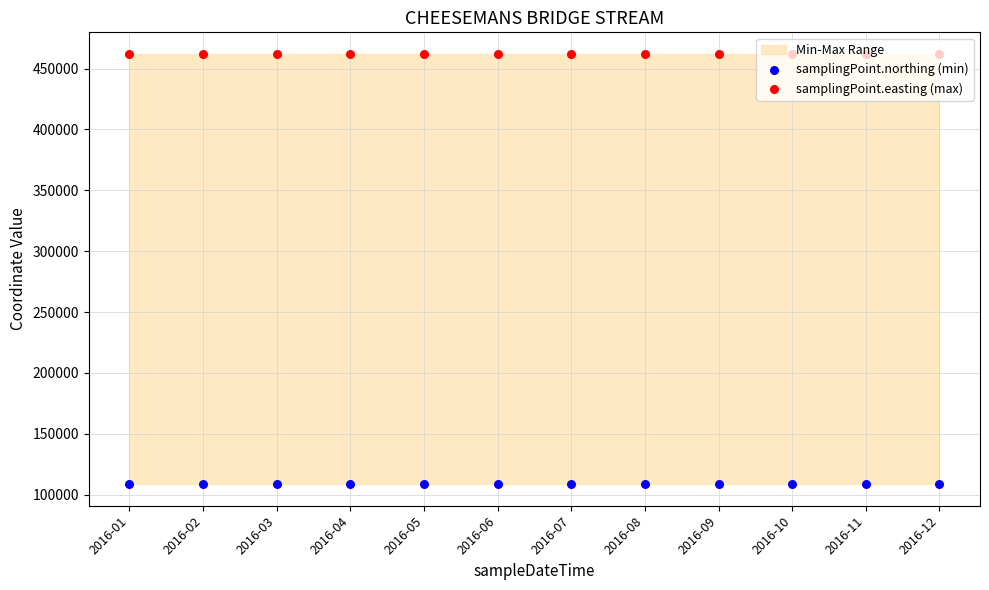

Which series reaches the minimum Y coordinate?

samplingPoint.northing (min)